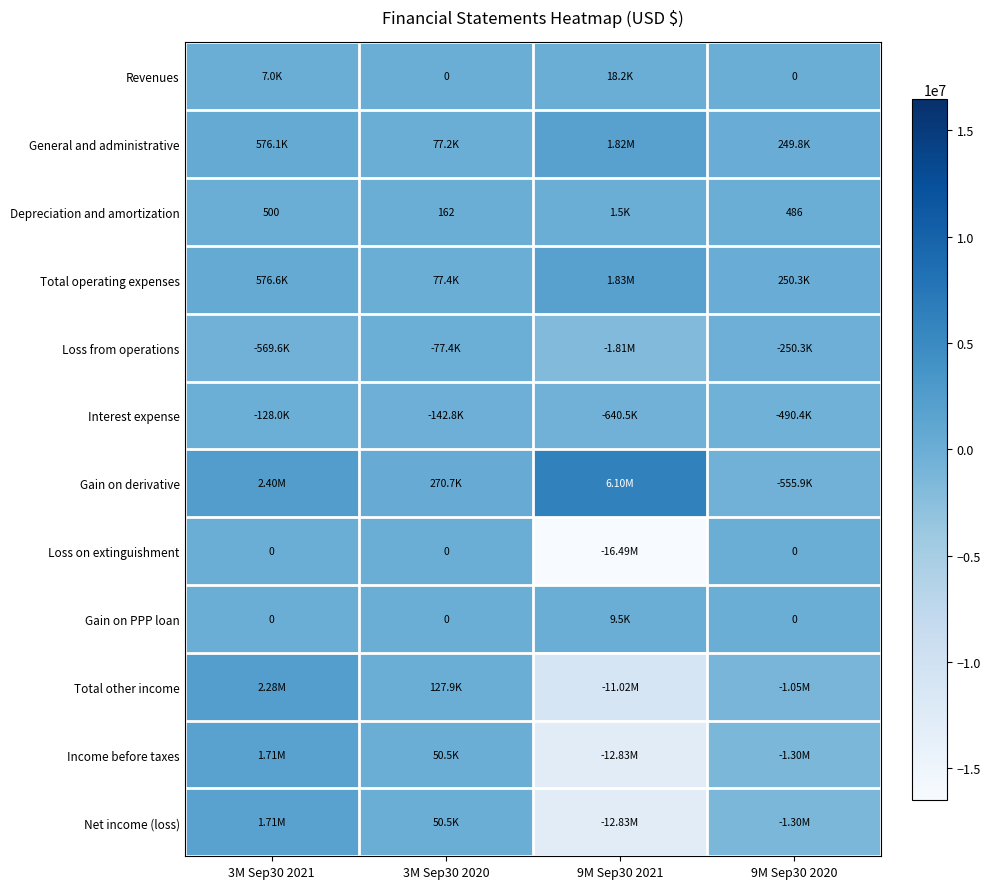

How many distinct data groups are displayed?

12